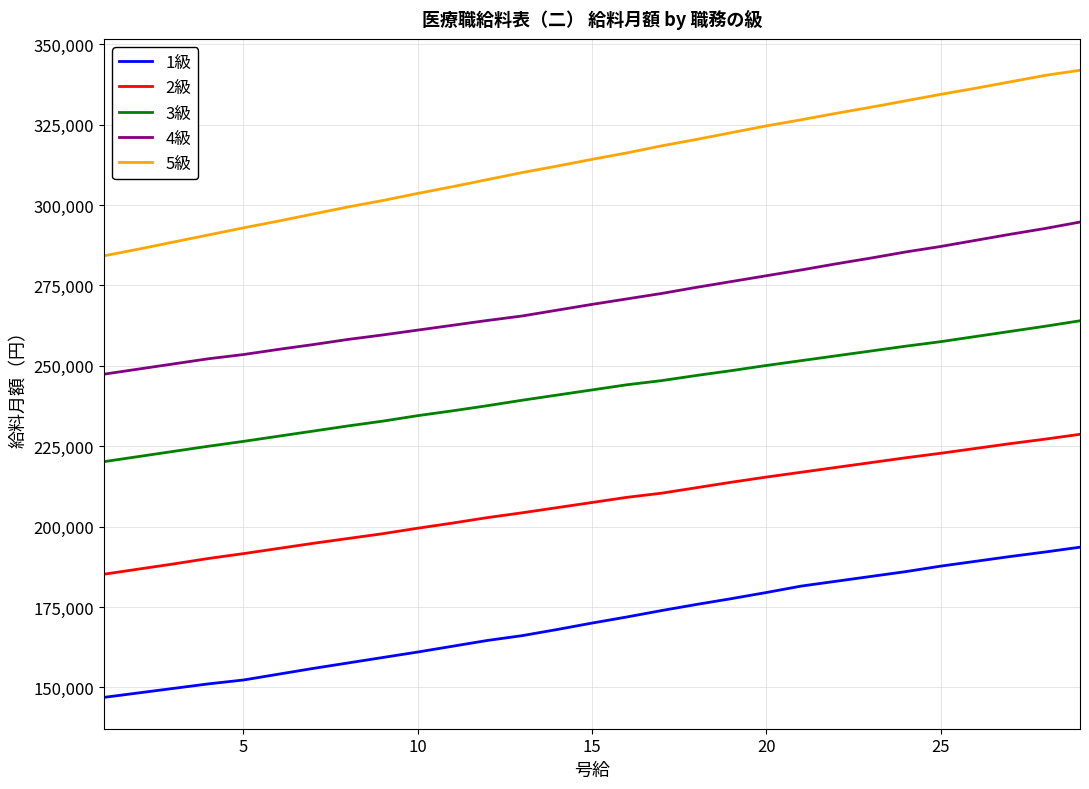

Does the chart have visible grid lines?

Yes